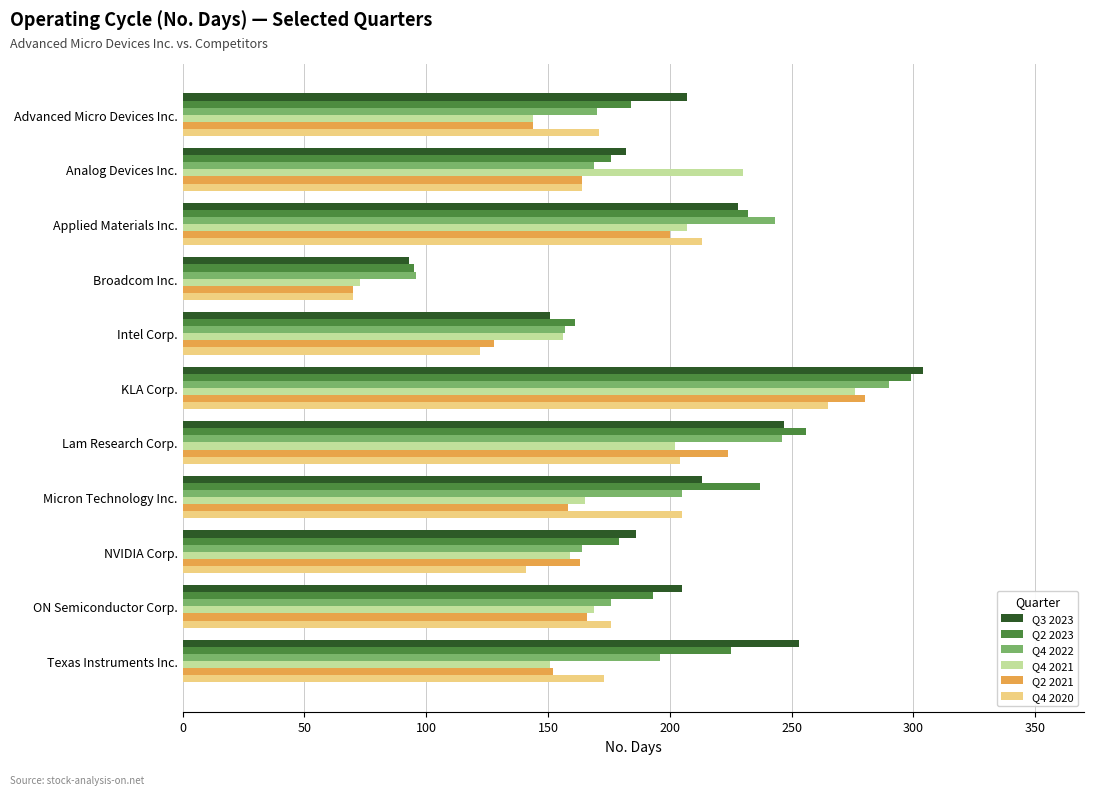

True or false: Q4 2021 has a value of 165 at Micron Technology Inc..

True